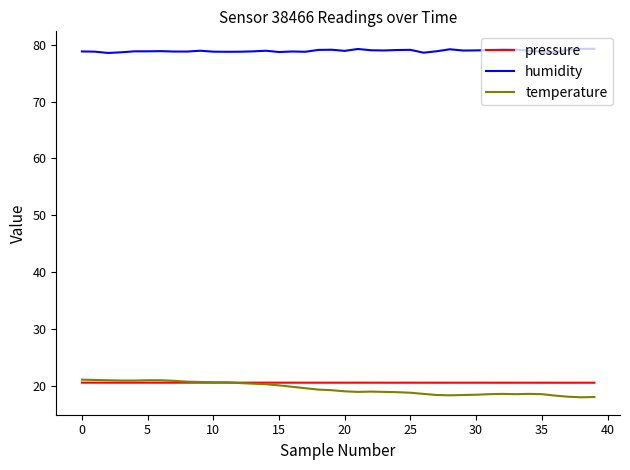

True or false: temperature and humidity intersect in this chart.

False